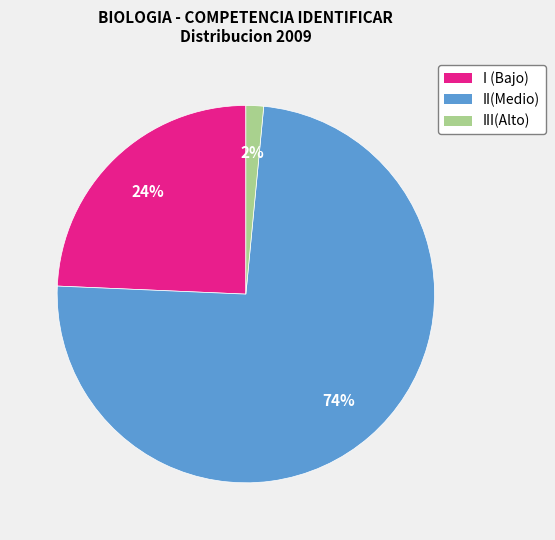

To the nearest percent, what is the difference between the II(Medio) and I (Bajo) slice percentages?

50%